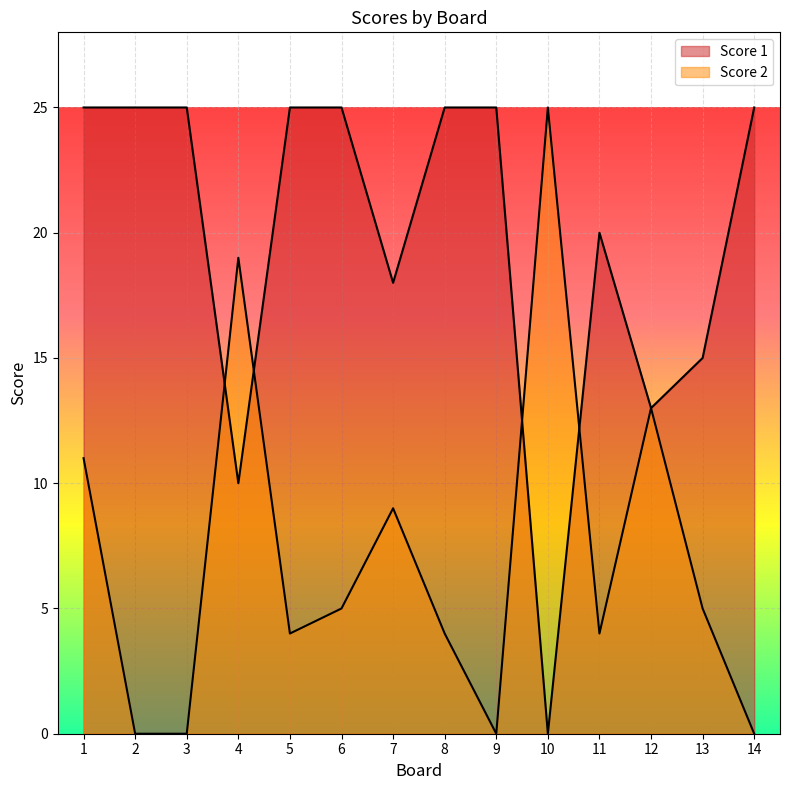

What is the approximate value of Score 1 at 6?

25